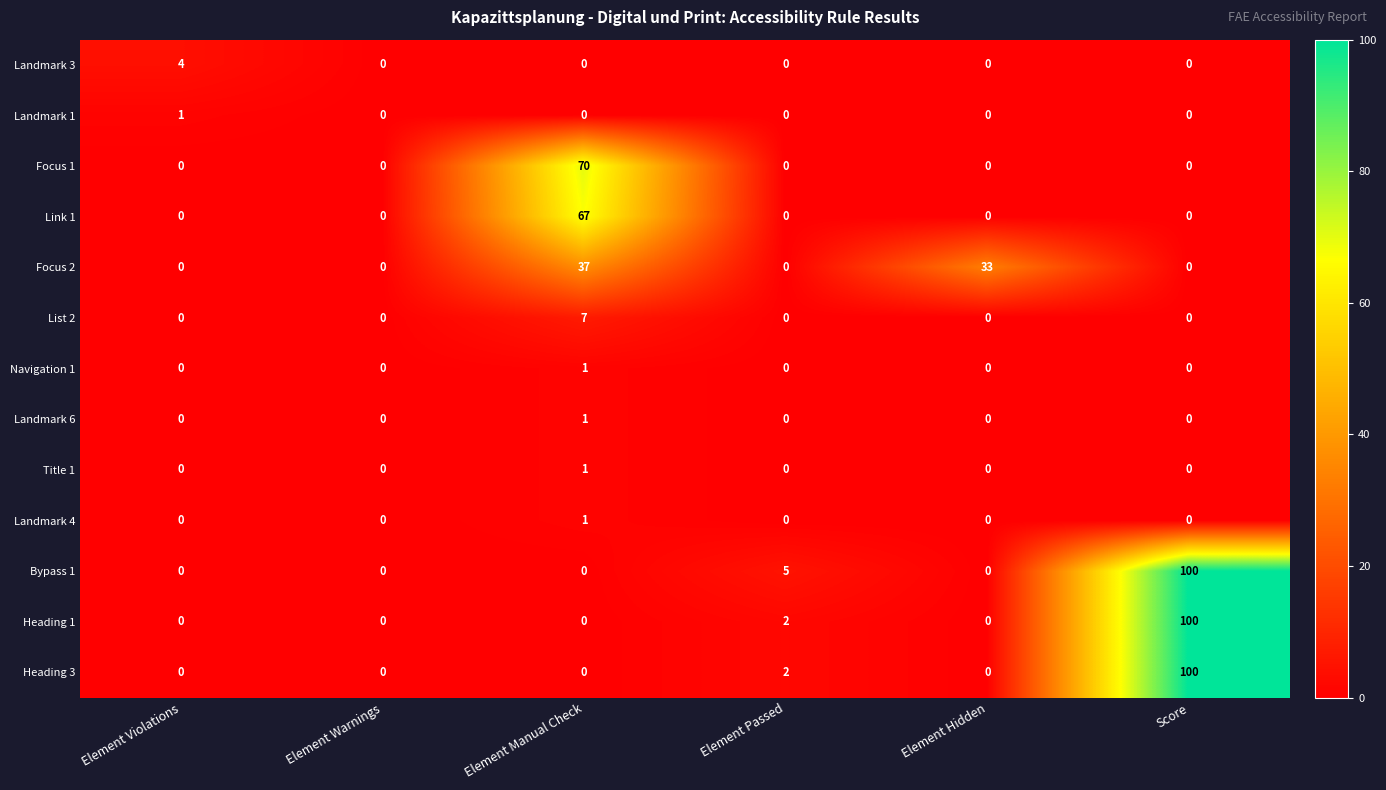

At which category is the sum across all series the highest?

Score